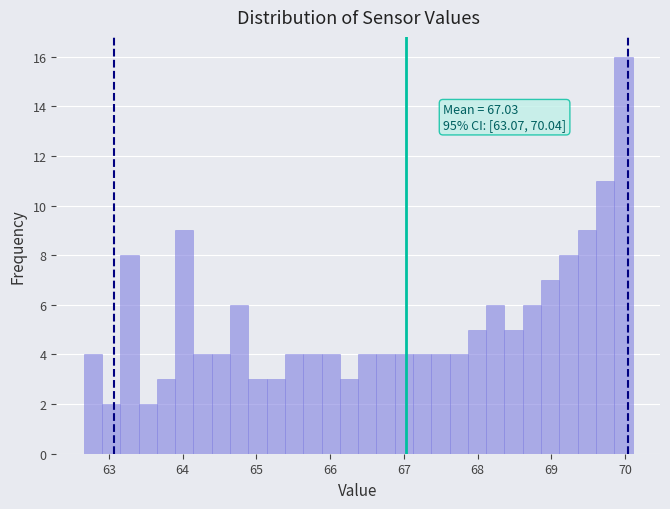

Around what value on the x-axis is the tallest bar? Give the approximate position of its centre, as read against the axis.

70.0